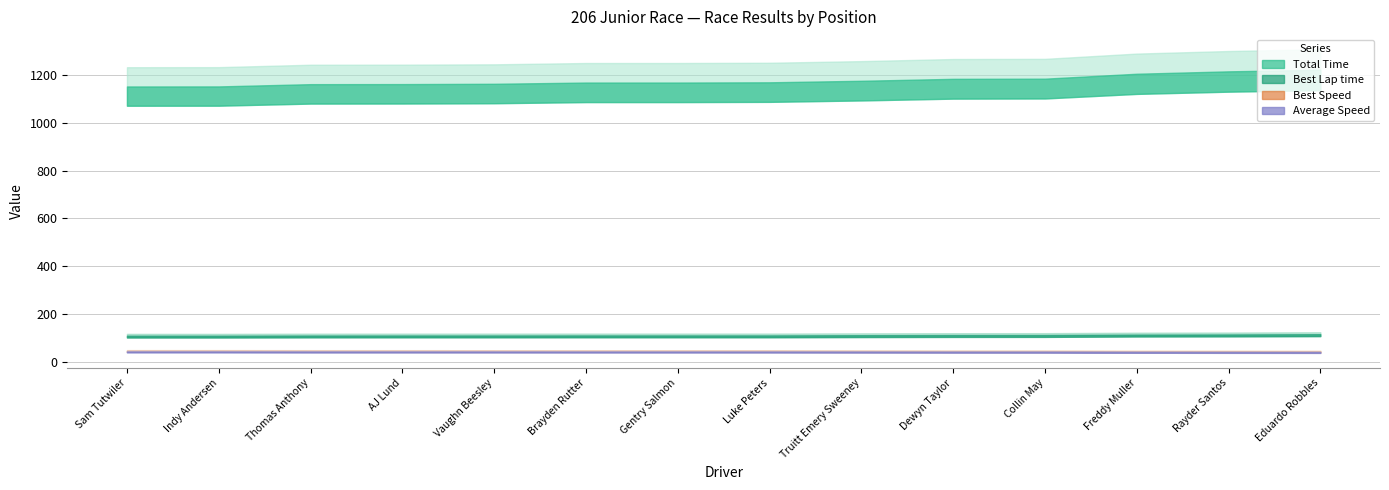

At which category does the chart reach its peak across all series?

Eduardo Robbles